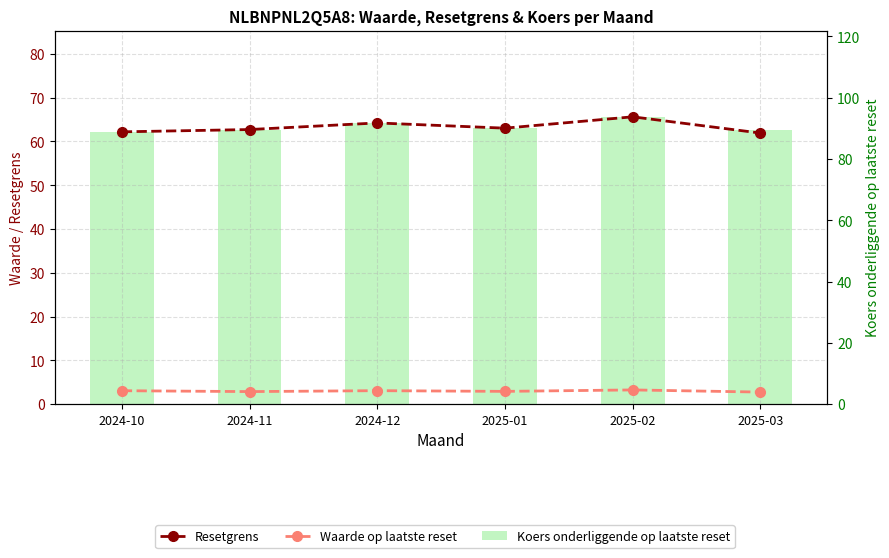

The value of Koers onderliggende op laatste reset at 2024-10 is 148.3. True or false?

False